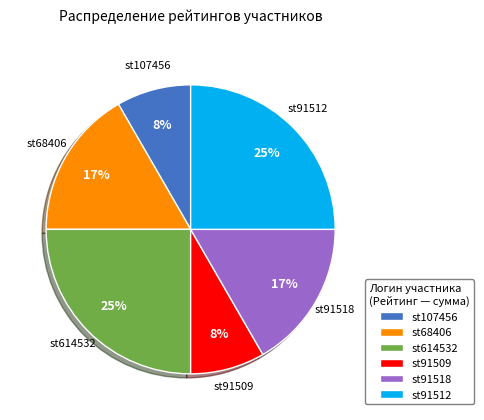

Does st614532 account for over 50% of the chart?

No